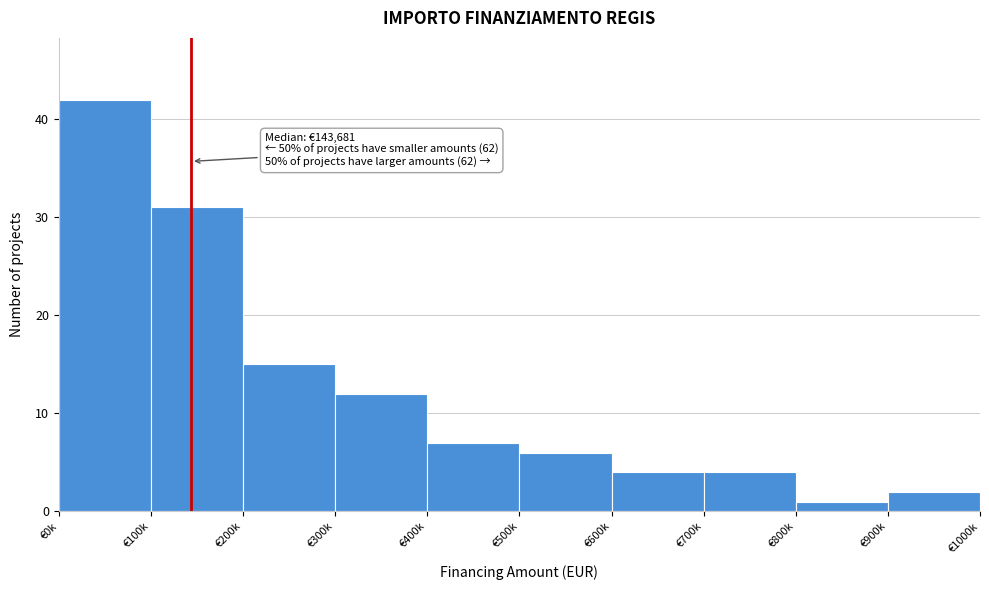

Reading right to left, transcribe all the data shown in this chart.

2	1	4	4	6	7	12	15	31	42